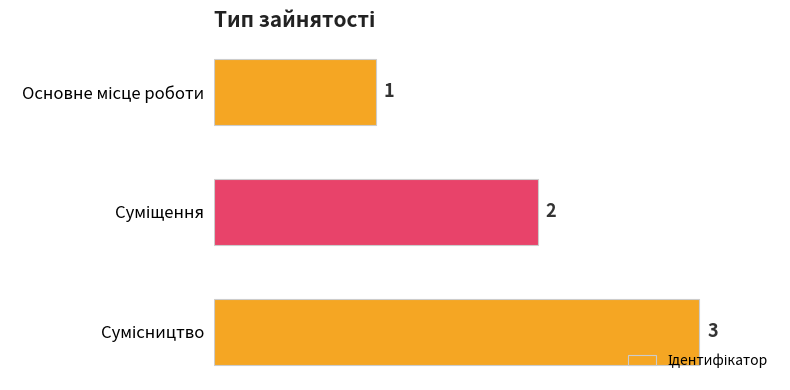

How many data points does each series have?

3